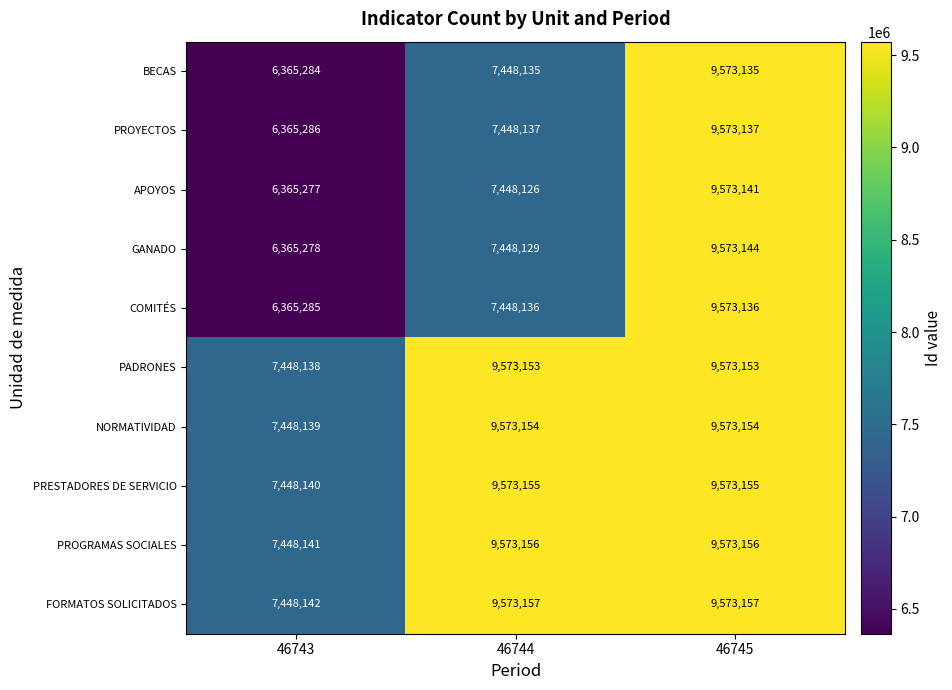

True or false: NORMATIVIDAD has a value of 9573154 at 46744.

True